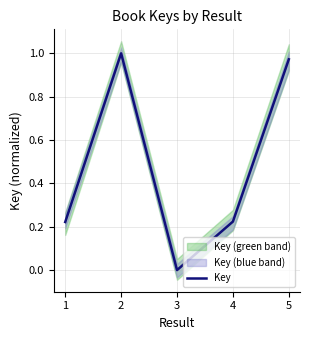

What is the value of the 2nd point from the left?

1.0